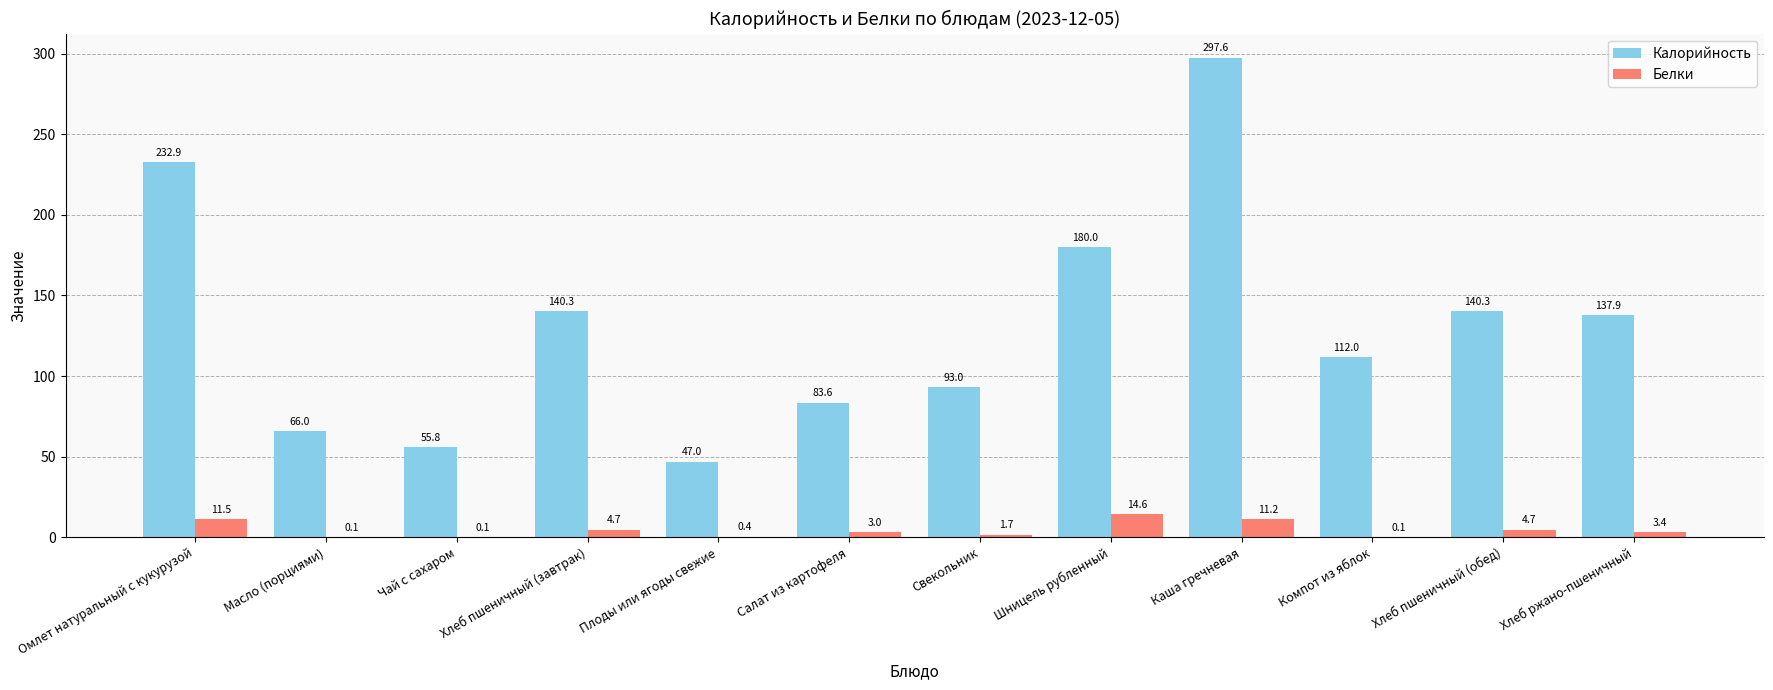

Read the Белки value at Хлеб пшеничный (завтрак).

4.7